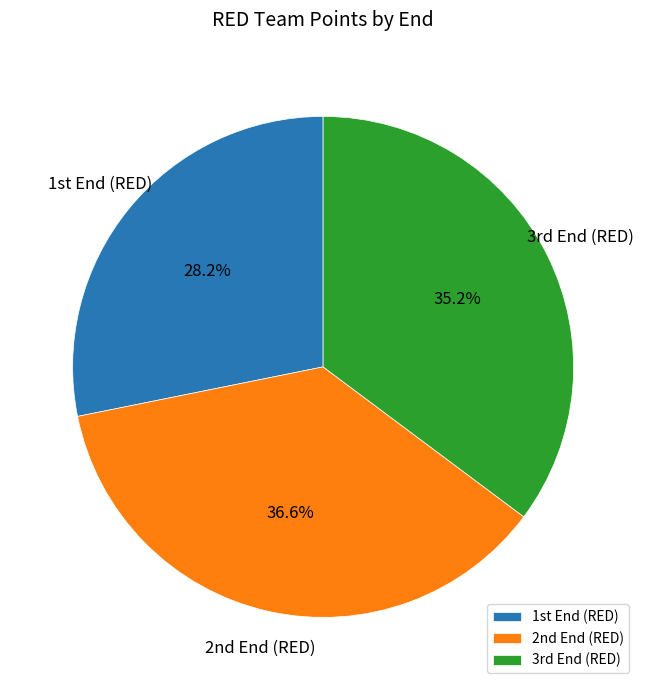

Which slice is the largest?

2nd End (RED)